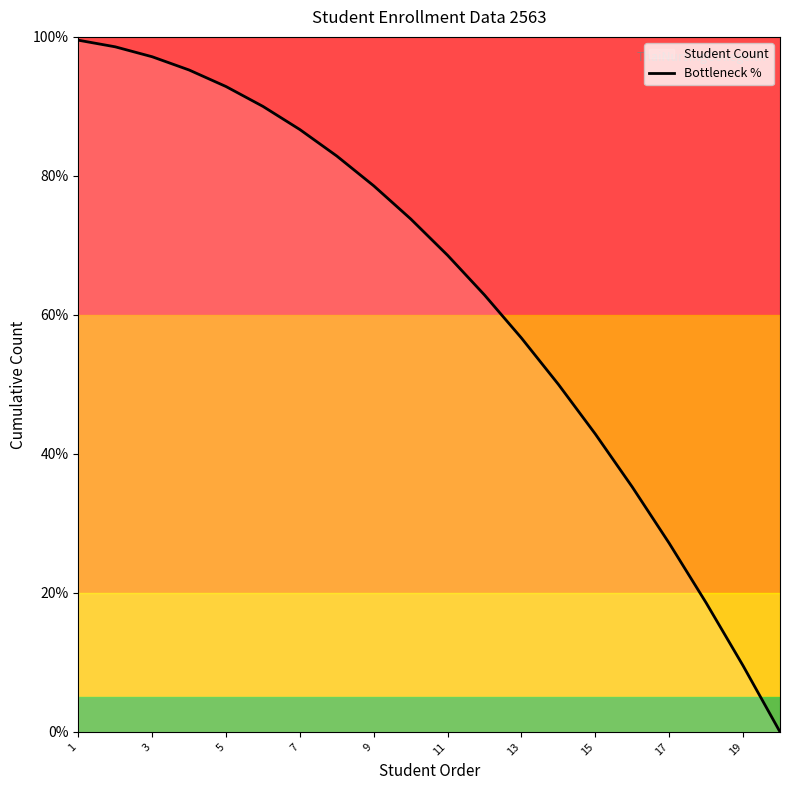

The Bottleneck % series shows 97.1 at 3. True or false?

True